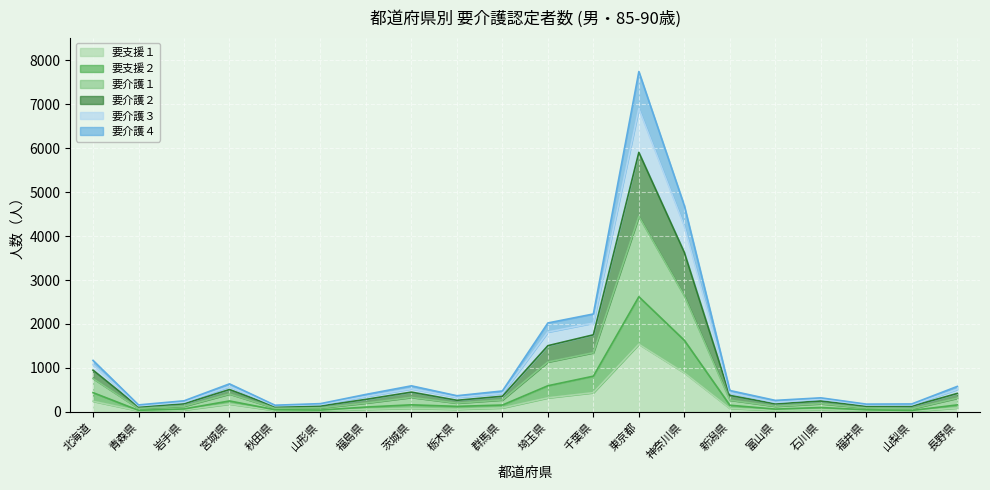

True or false: 要介護１ and 要支援１ cross at least once.

False